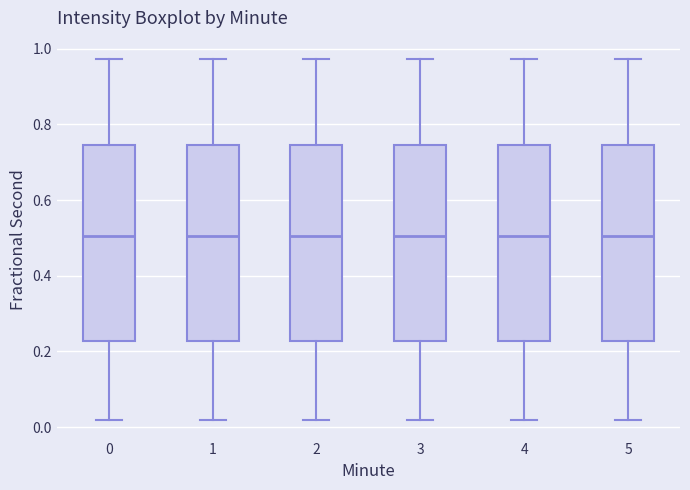

Where is the upper edge of the box at x = 4 on the y-axis? The values are not printed on the chart, so give them approximately, as read against the axis.

0.74